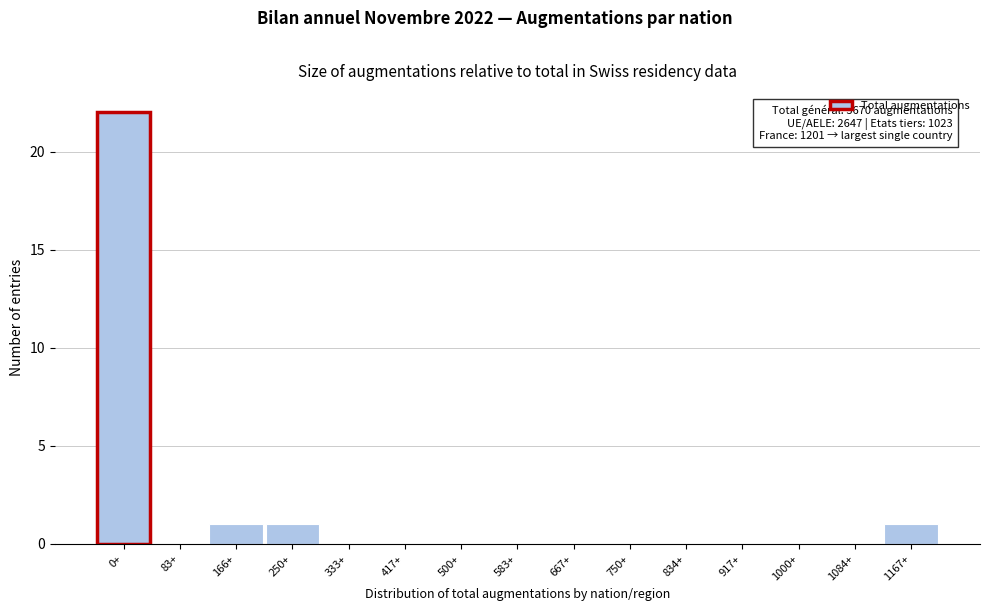

Reading left to right, list all the values displayed in this chart.

0+=22	83+=0	166+=1	250+=1	333+=0	417+=0	500+=0	583+=0	667+=0	750+=0	834+=0	917+=0	1000+=0	1084+=0	1167+=1